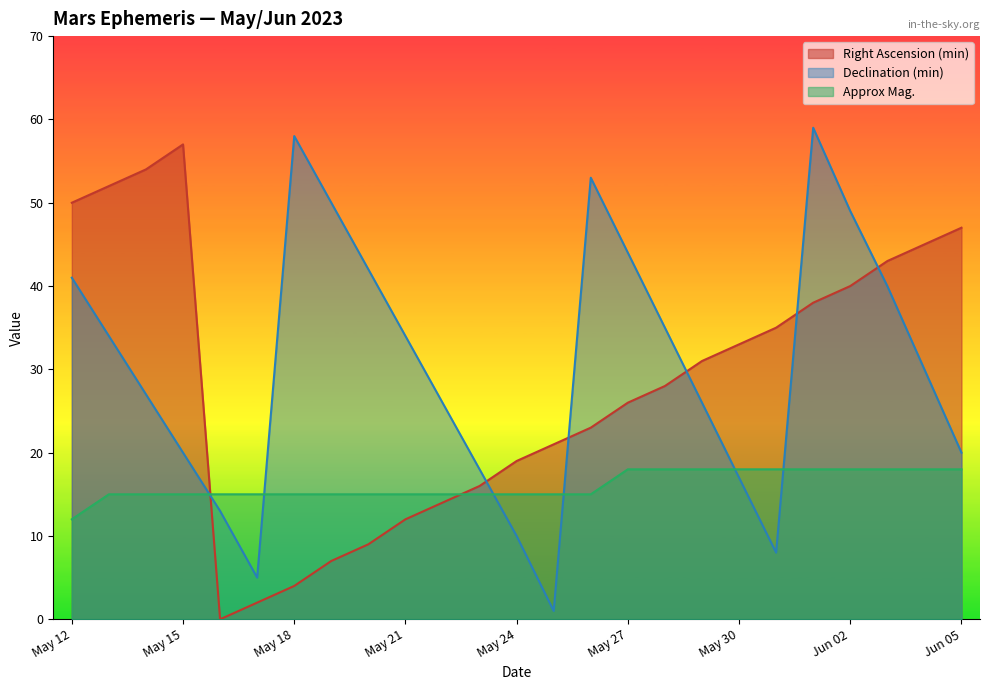

Which has a higher value, May 12 or Jun 05?

May 12